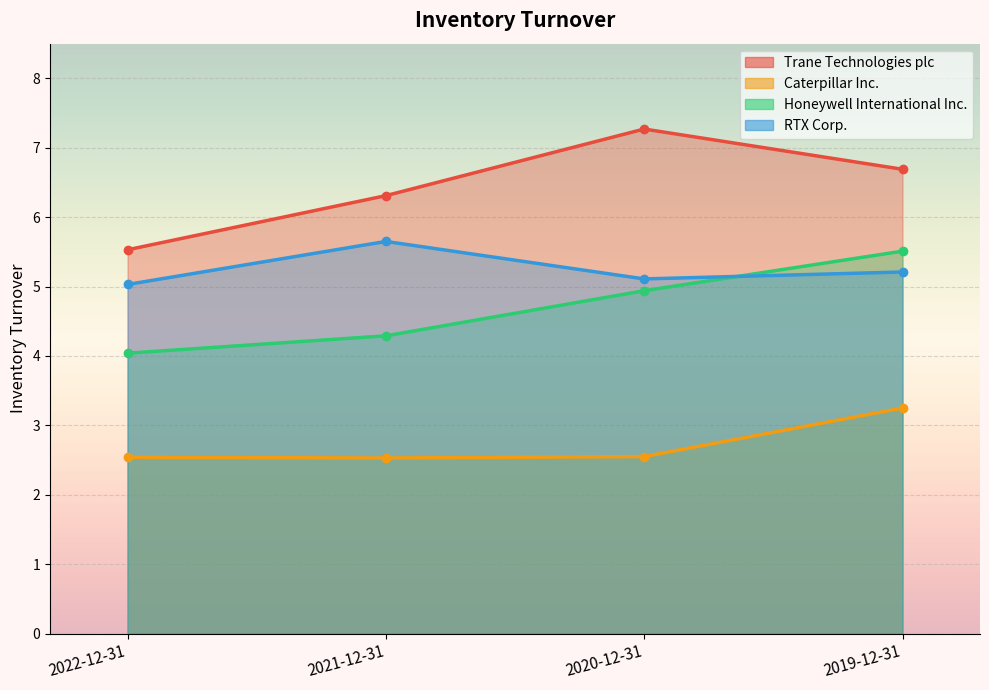

The value of RTX Corp. at 2021-12-31 is 9.5. True or false?

False